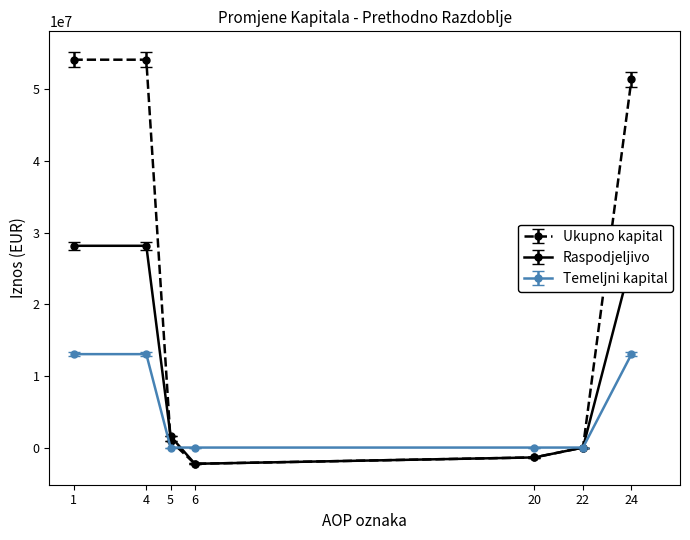

How many interior local valleys does the Ukupno kapital series have?

1